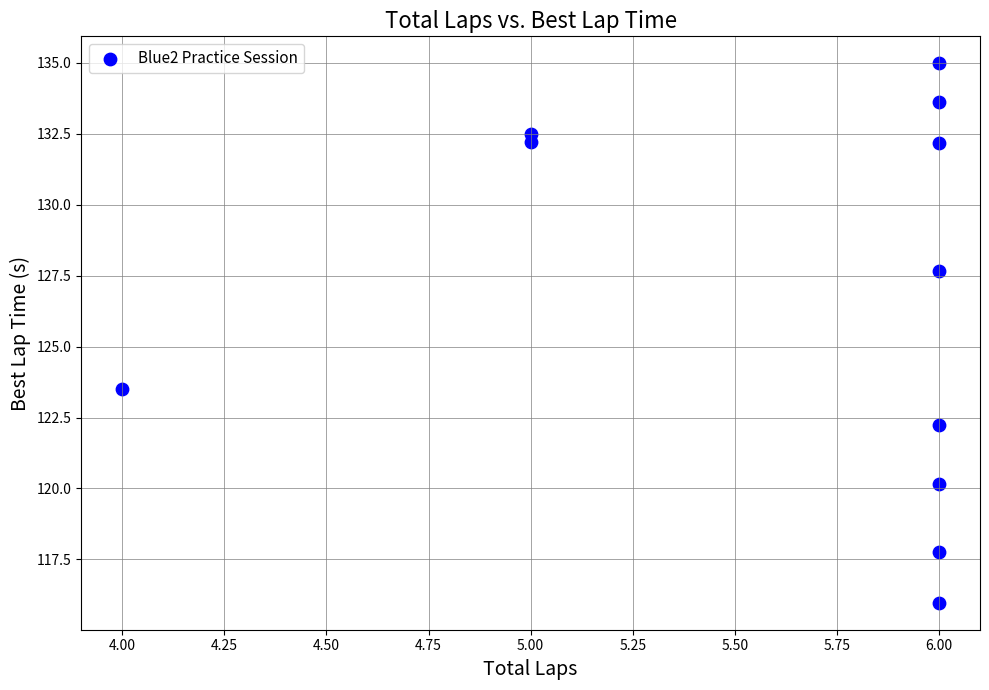

What is the average X value?

5.6